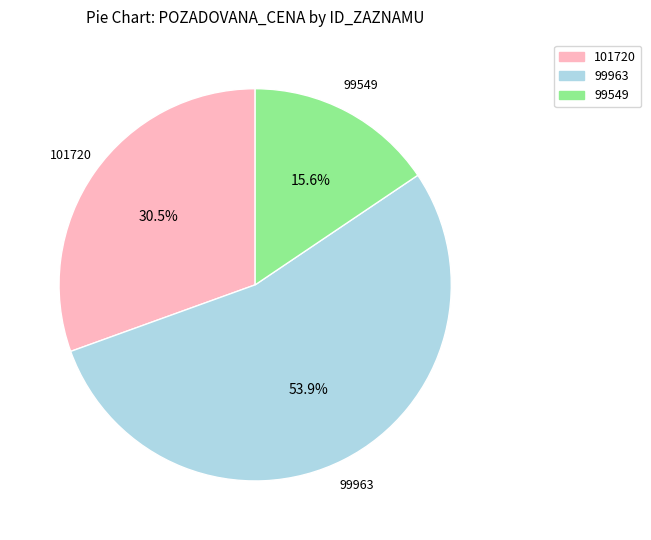

Rank the categories by value from highest to lowest.

99963, 101720, 99549